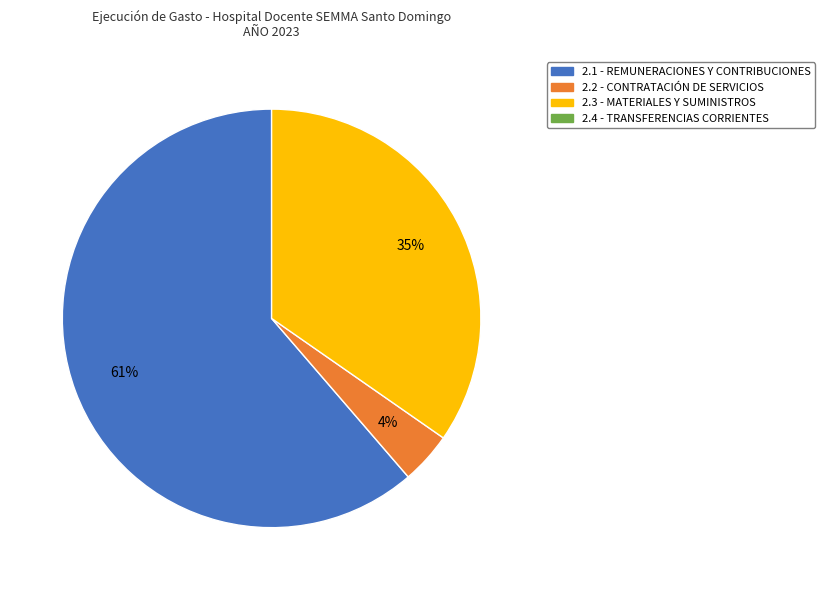

To the nearest percent, what is the average slice percentage?

33%